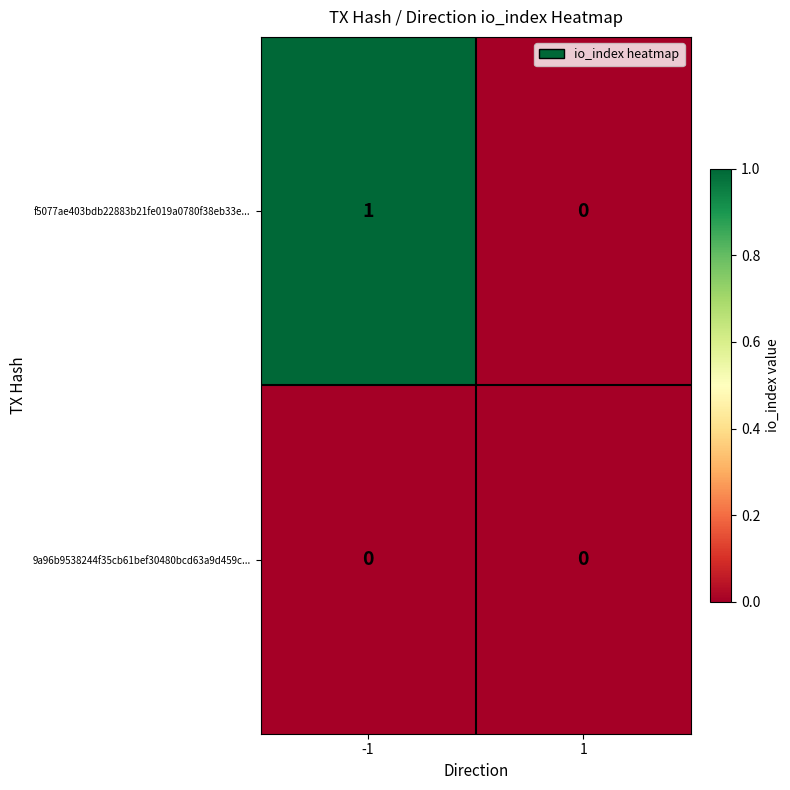

Is it true that 9a96b9538244f35cb61bef30480bcd63a9d459c... equals 0 at -1?

True